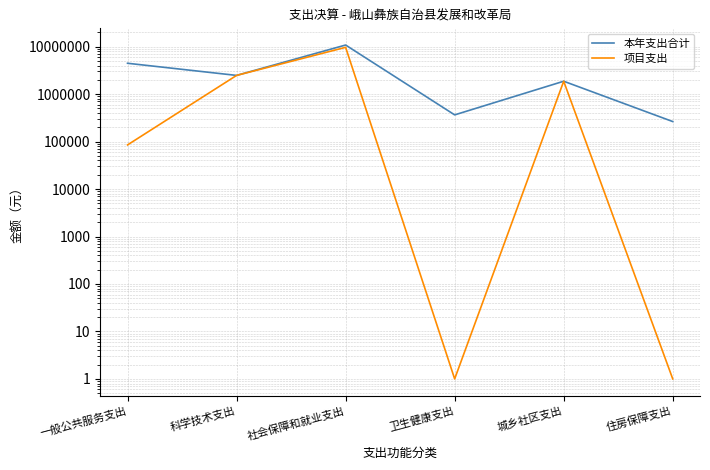

Where is 本年支出合计 nearest to the value 5545505?

一般公共服务支出